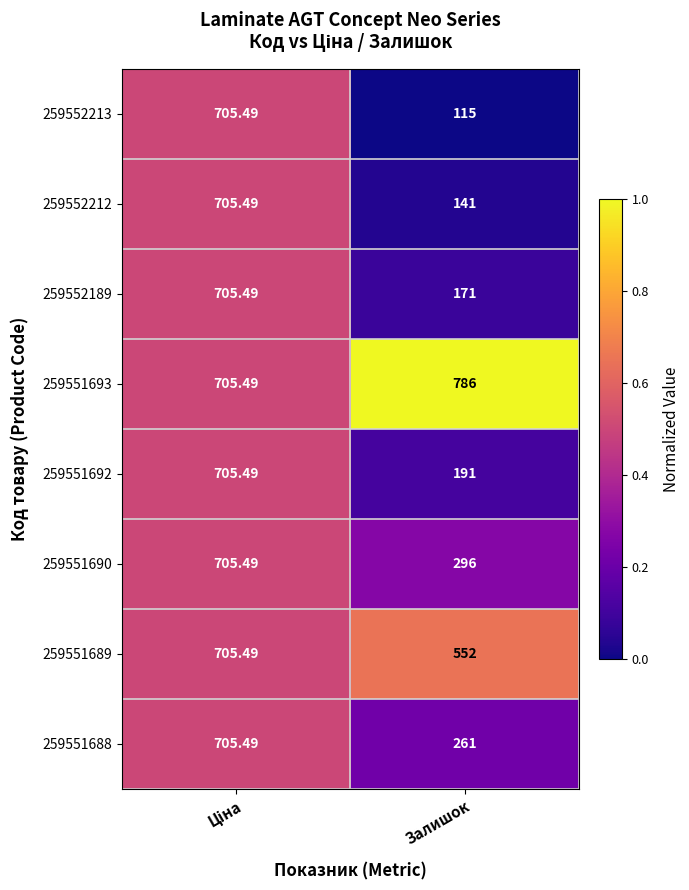

Where is 259552189 nearest to the value 438?

Залишок